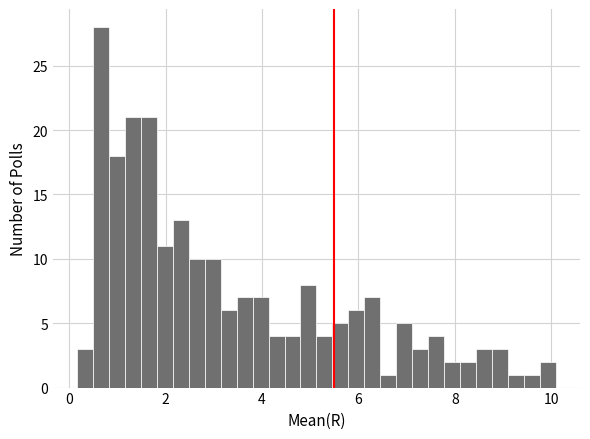

Around what value on the x-axis is the tallest bar? Give the approximate position of its centre, as read against the axis.

0.6